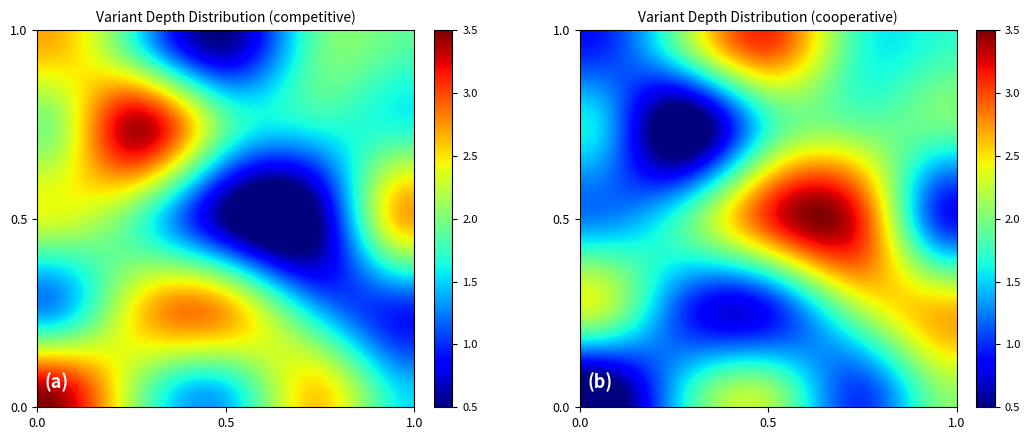

At how many categories does at least one series exceed 1?

40